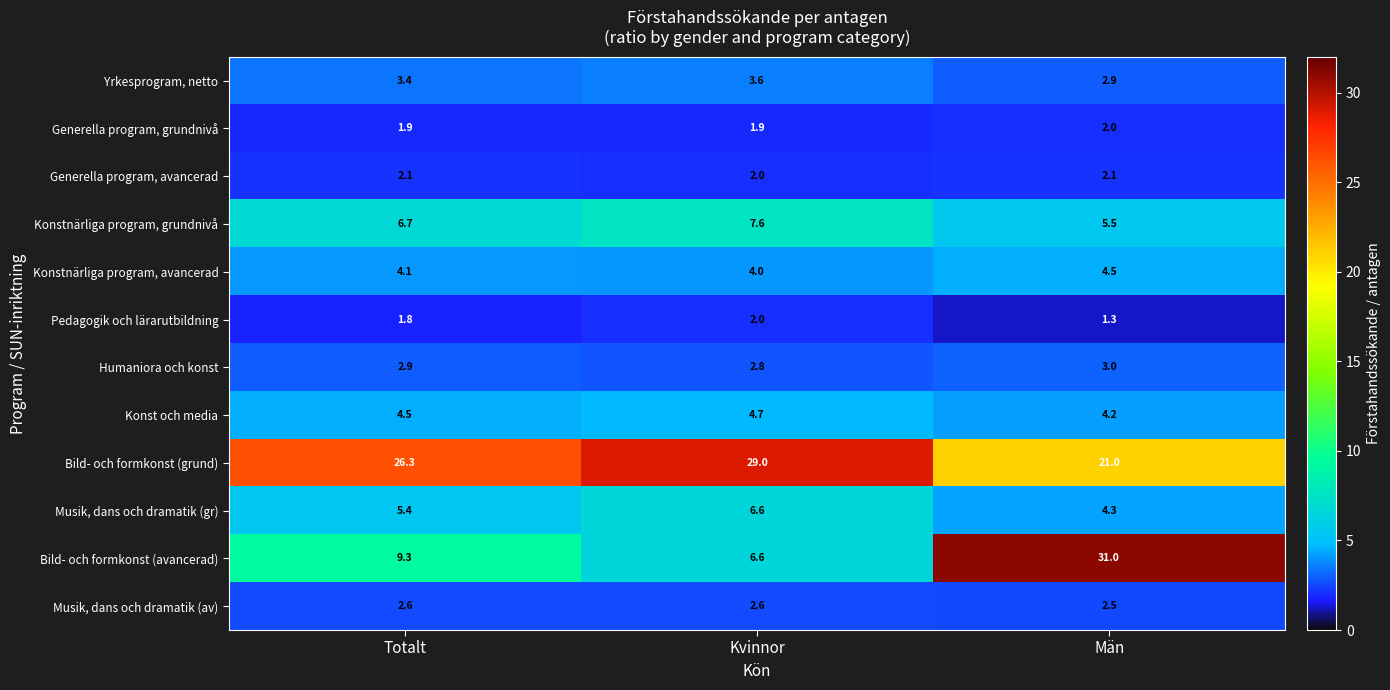

Which series has the largest range (max minus min)?

Bild- och formkonst (avancerad)